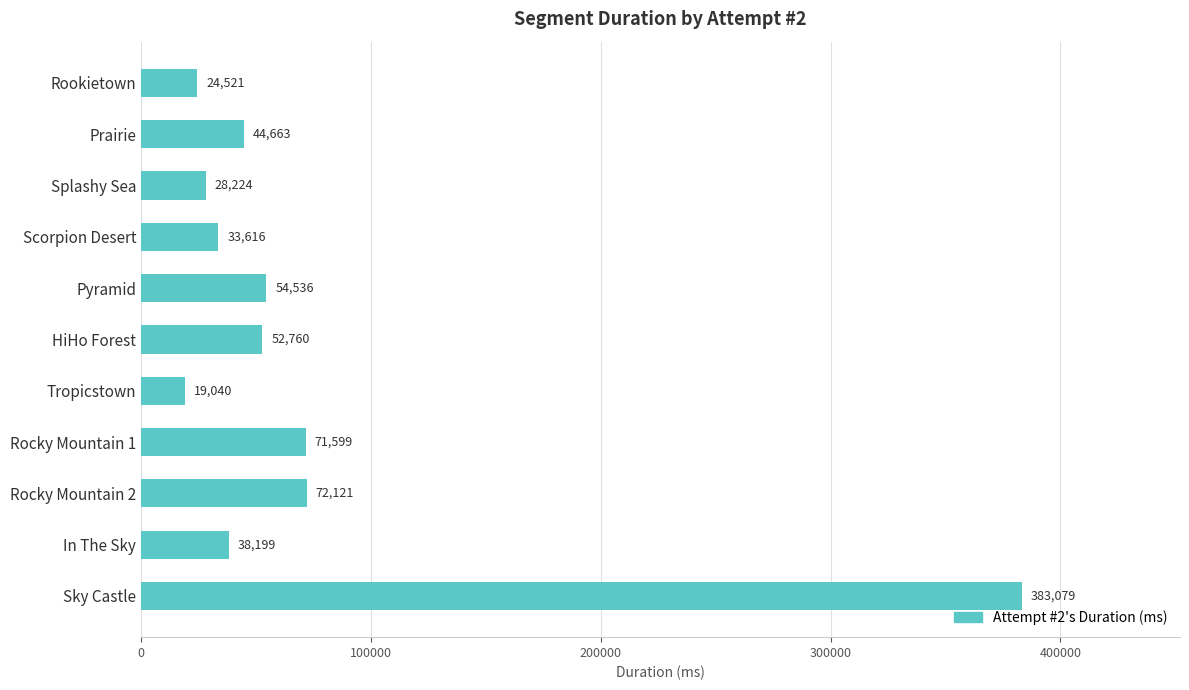

What value does the data have at Rookietown, to the nearest 100?

24500